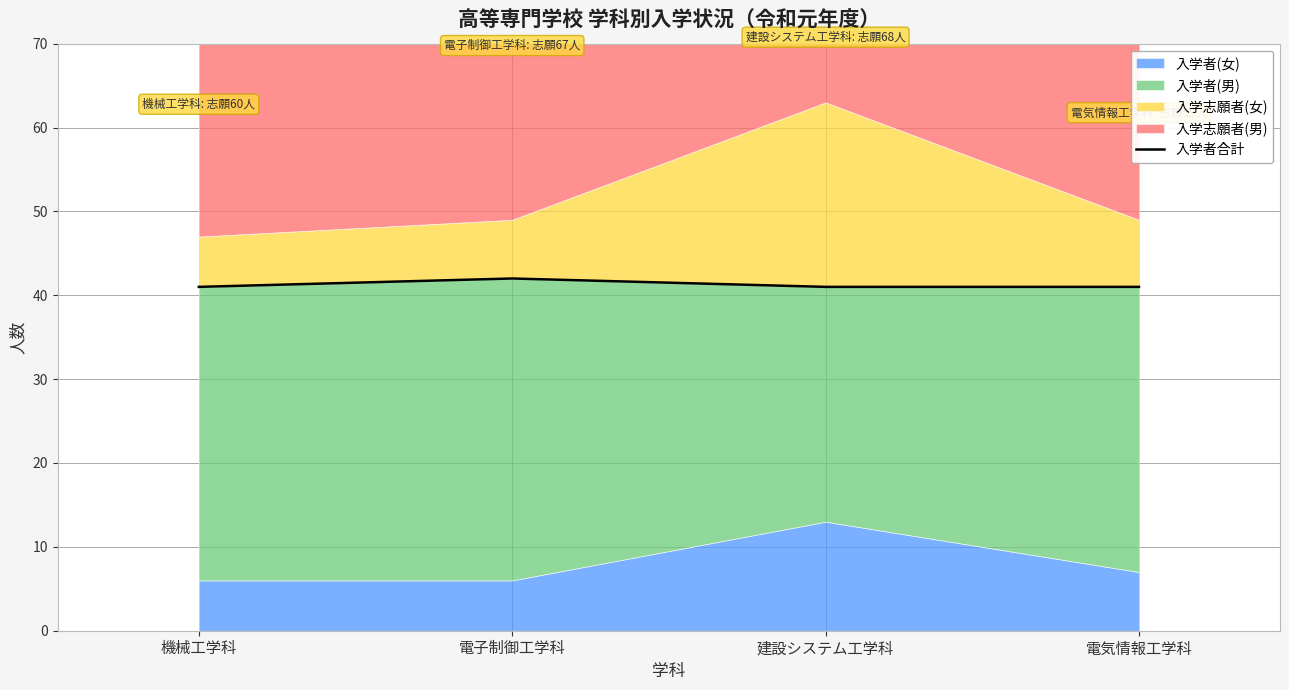

Count the values in the range 41 to 42.

4